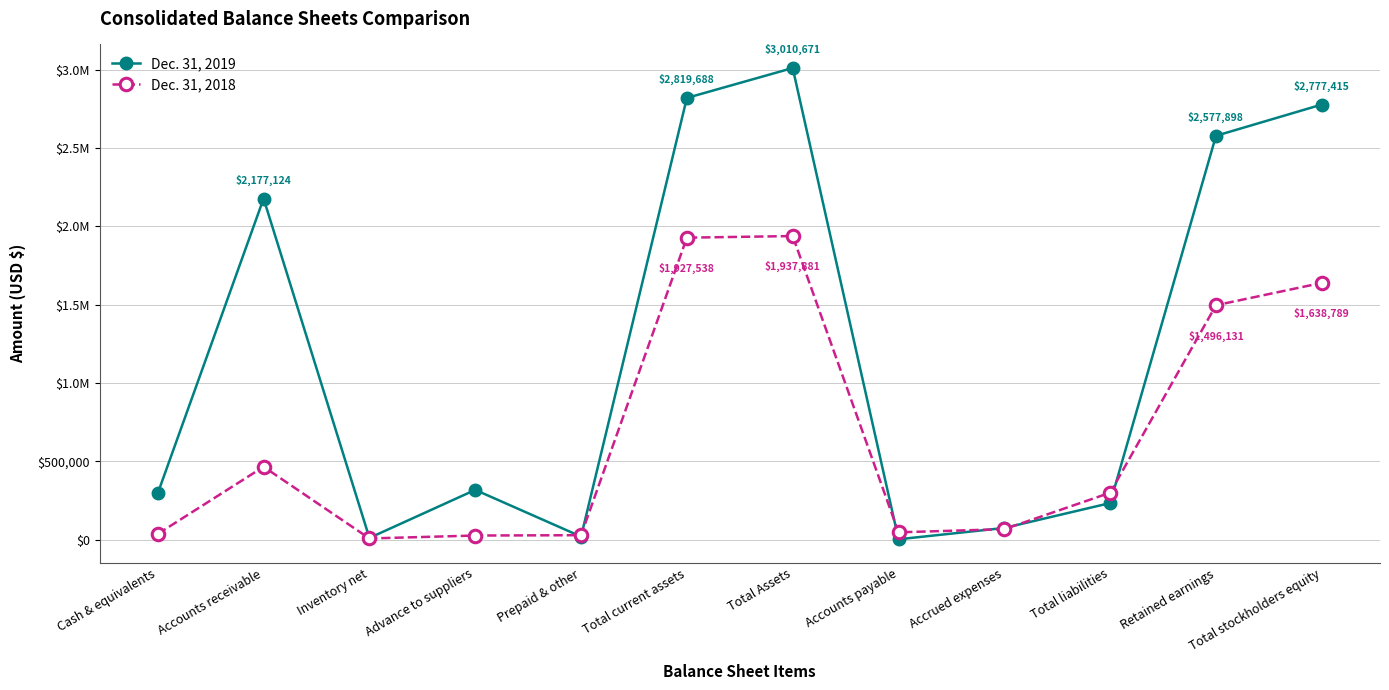

Where is the first local minimum for Dec. 31, 2018?

Inventory net